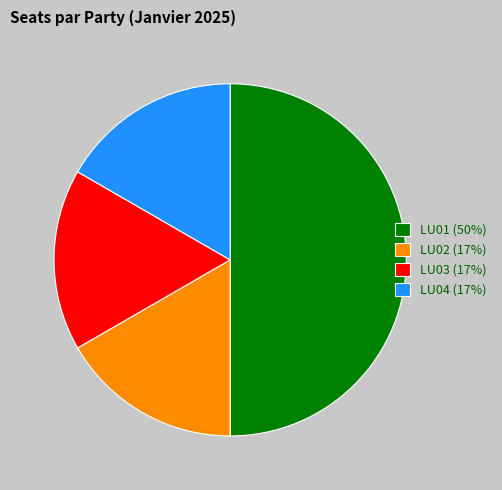

Is the sum of LU03 (17%) and LU01 (50%) greater than half?

Yes